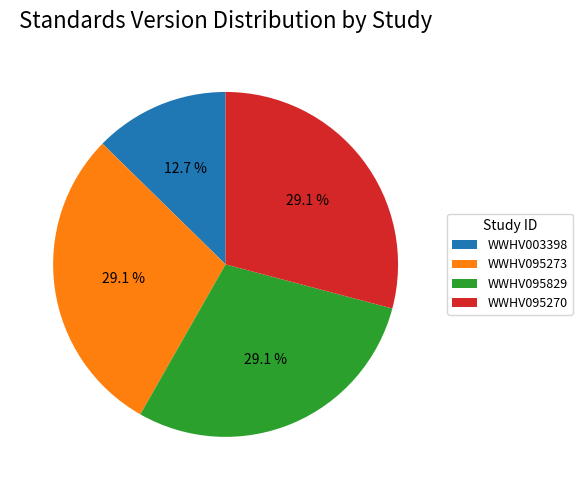

To the nearest percent, what portion does WWHV095829 represent?

29%